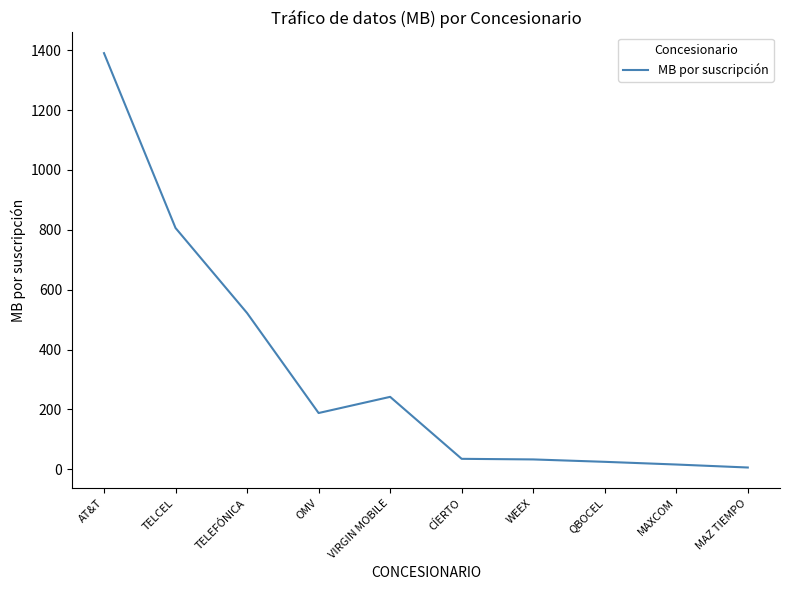

What is the difference between the maximum and minimum values?

1384